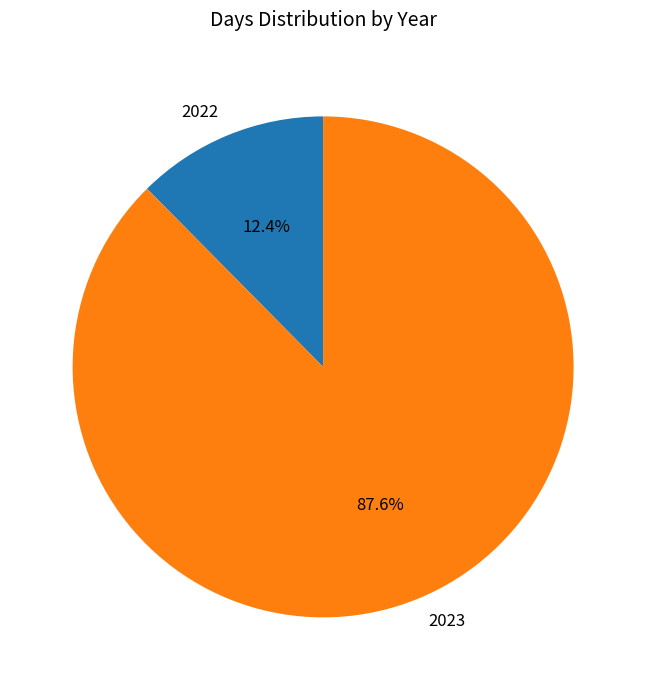

Between 2023 and 2022, which is larger?

2023